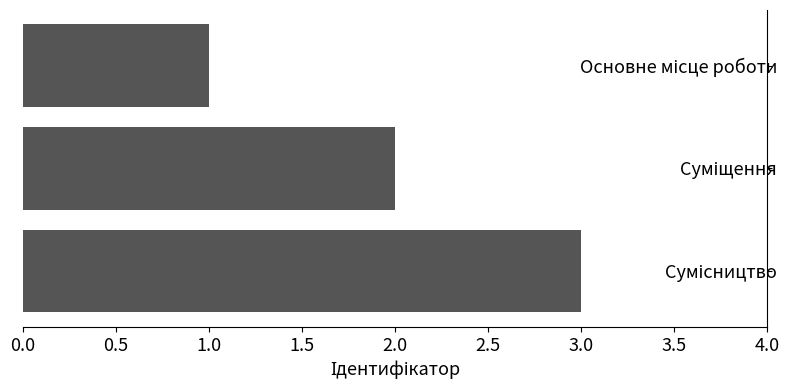

What is the maximum value shown in the chart?

3